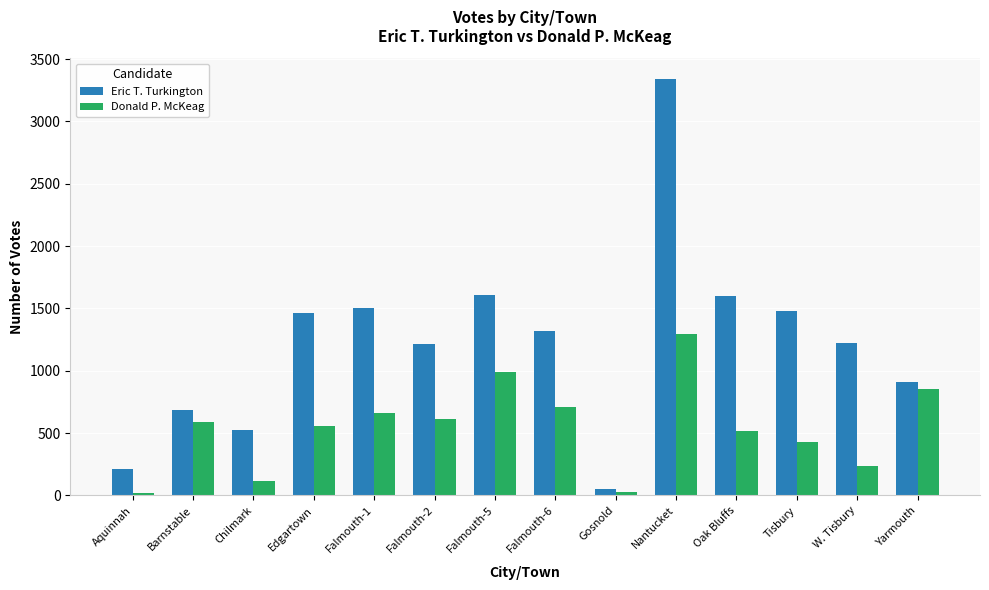

List the series in order of their peak value, highest first.

Eric T. Turkington, Donald P. McKeag